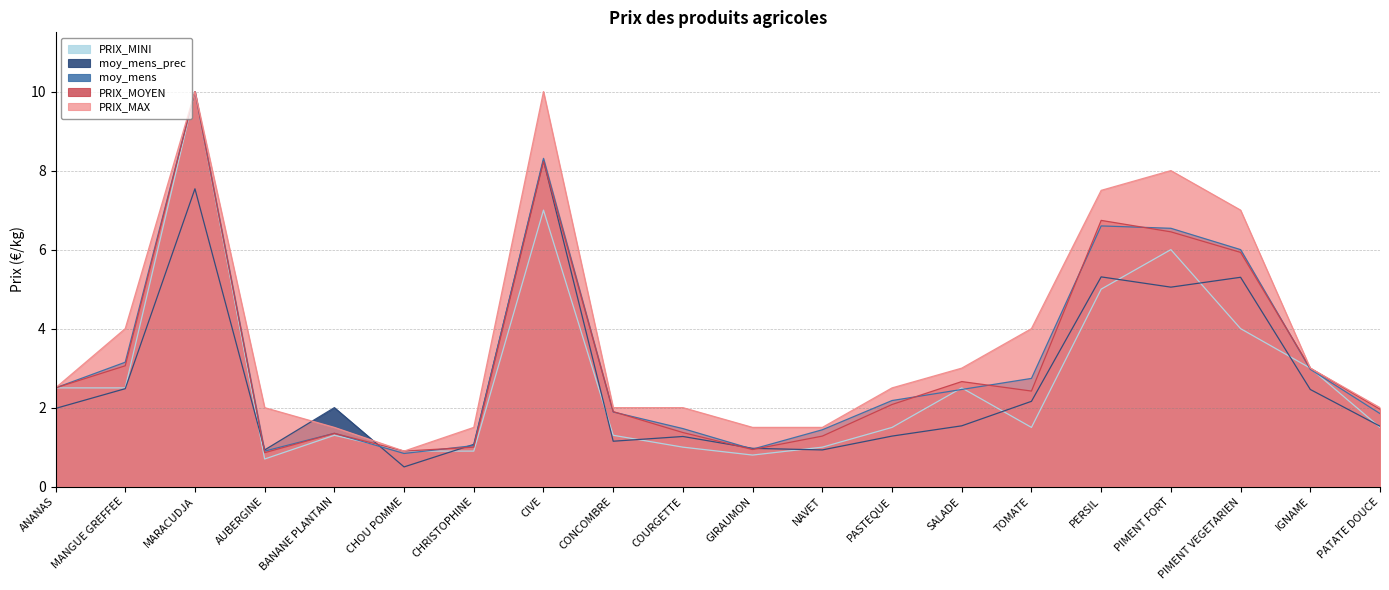

What is the sum of the PRIX_MAX values at PATATE DOUCE and MANGUE GREFFEE?

6.0